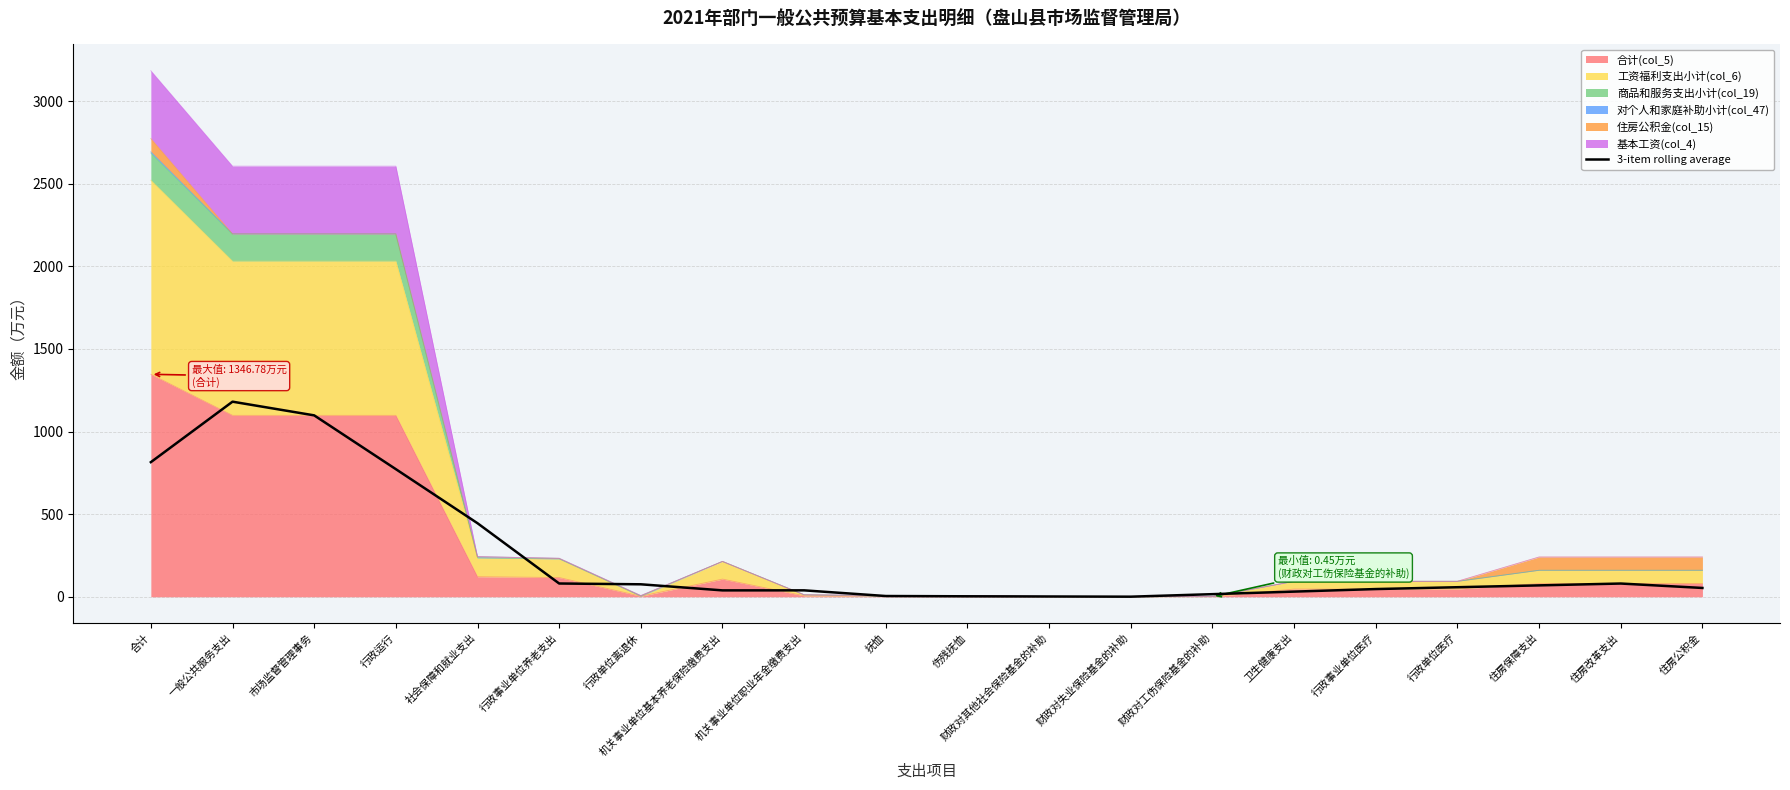

Reading left to right, list all the values displayed in this chart.

合计=815.0	一般公共服务支出=1181.1	市场监督管理事务=1098.2	行政运行=772.6	社会保障和就业支出=445.4	行政事业单位养老支出=80.5	行政单位离退休=75.6	机关事业单位基本养老保险缴费支出=38.8	机关事业单位职业年金缴费支出=39.0	抚恤=4.7	伤残抚恤=3.0	财政对其他社会保险基金的补助=1.9	财政对失业保险基金的补助=0.7	财政对工伤保险基金的补助=15.9	卫生健康支出=31.4	行政事业单位医疗=46.8	行政单位医疗=58.0	住房保障支出=69.1	住房改革支出=80.3	住房公积金=53.5